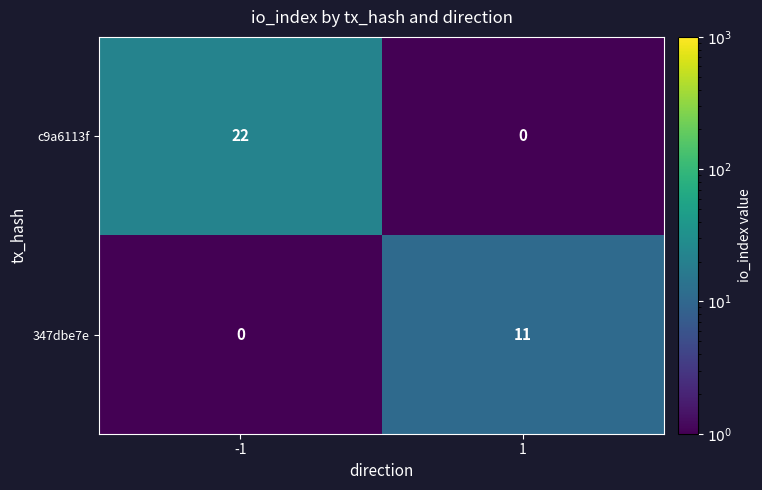

What is the difference between the maximum and minimum values in the 347dbe7e series?

11